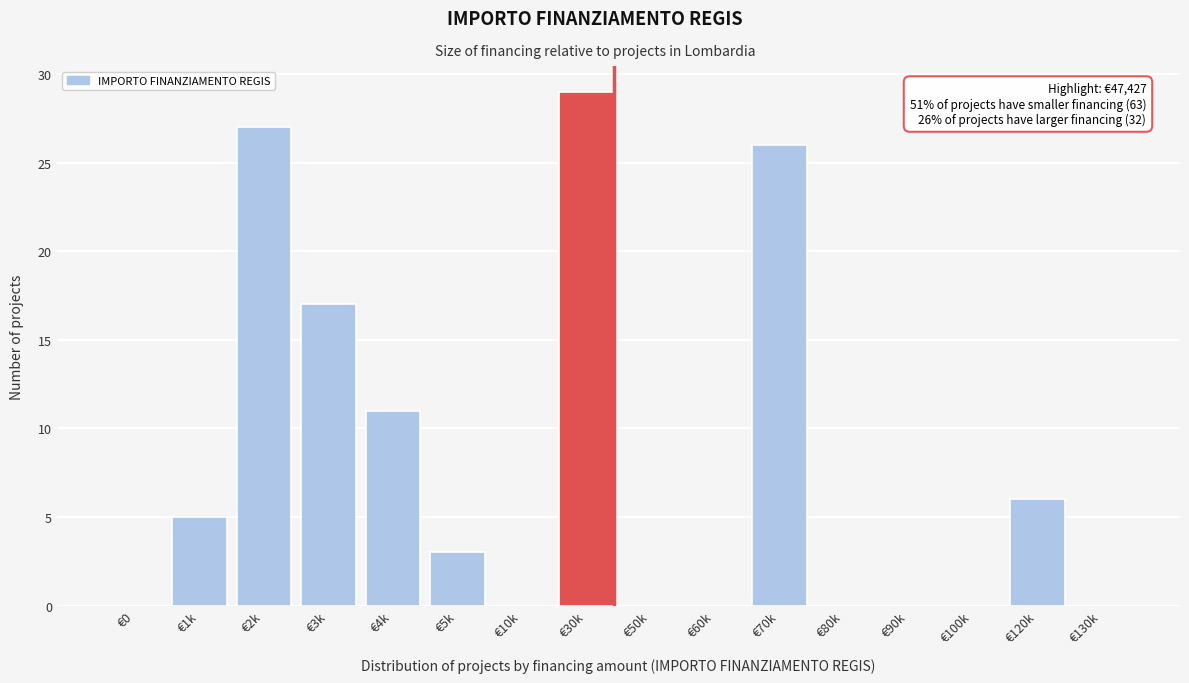

Reading left to right, transcribe all the data shown in this chart.

€0=0	€1k=5	€2k=27	€3k=17	€4k=11	€5k=3	€10k=0	€30k=29	€50k=0	€60k=0	€70k=26	€80k=0	€90k=0	€100k=0	€120k=6	€130k=0